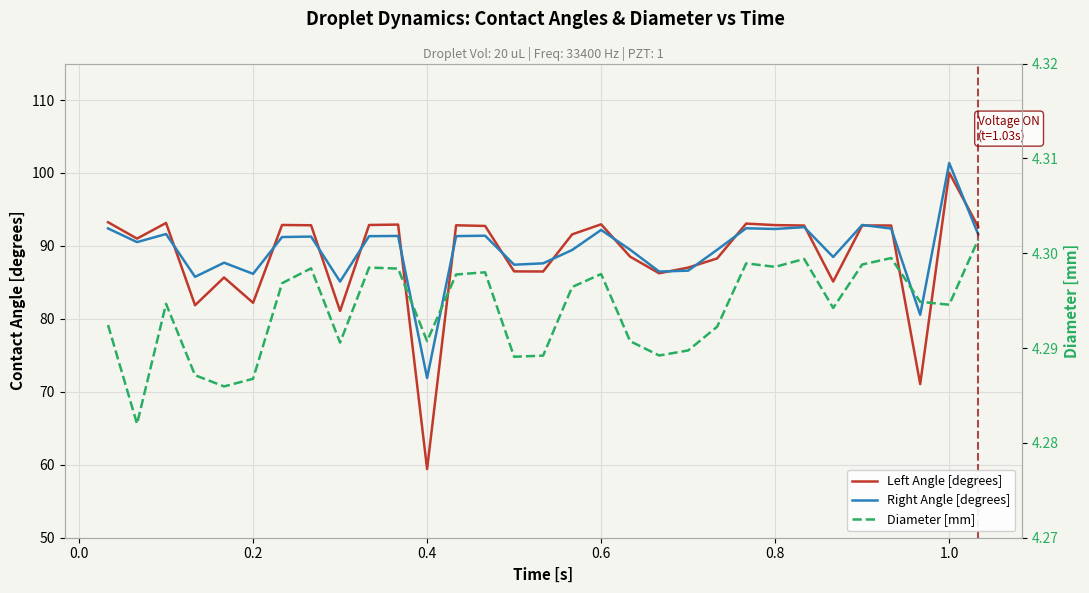

Reading left to right, extract all data points from this chart.

Left Angle [degrees]: 93.2	91.0	93.1	81.9	85.7	82.2	92.9	92.8	81.1	92.9	92.9	59.4	92.8	92.7	86.5	86.5	91.6	93.0	88.5	86.3	87.0	88.3	93.1	92.9	92.8	85.1	92.8	92.8	71.1	100.0	92.6
Right Angle [degrees]: 92.4	90.5	91.6	85.8	87.7	86.2	91.2	91.3	85.1	91.3	91.4	71.9	91.3	91.4	87.4	87.6	89.4	92.2	89.5	86.5	86.6	89.5	92.4	92.3	92.6	88.5	92.9	92.4	80.6	101.4	91.6
Diameter [mm]: 4.3	4.3	4.3	4.3	4.3	4.3	4.3	4.3	4.3	4.3	4.3	4.3	4.3	4.3	4.3	4.3	4.3	4.3	4.3	4.3	4.3	4.3	4.3	4.3	4.3	4.3	4.3	4.3	4.3	4.3	4.3